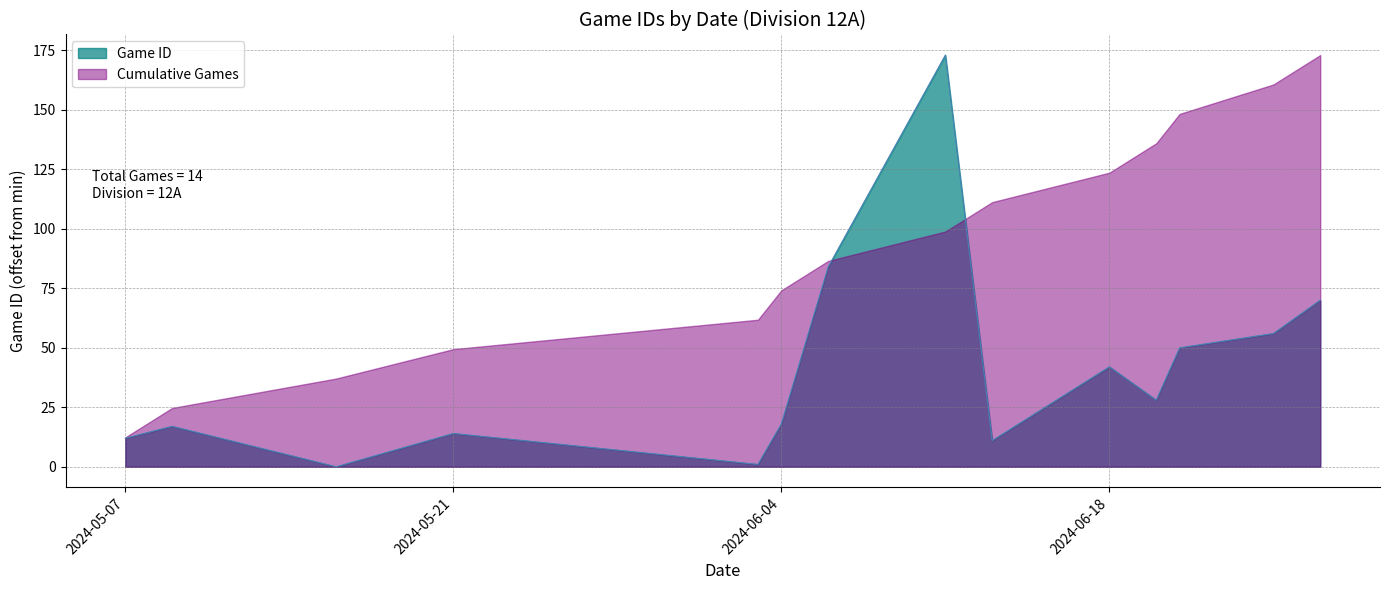

What is the value of the 8th point from the left?

173